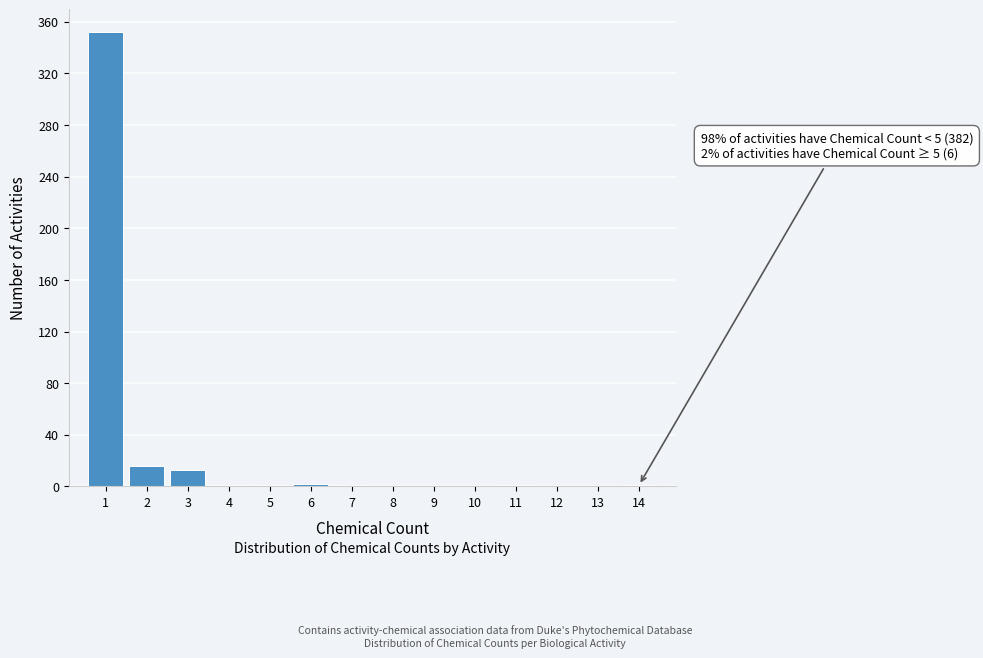

Over which range of the x-axis is the bar tallest?

0.5 to 1.5